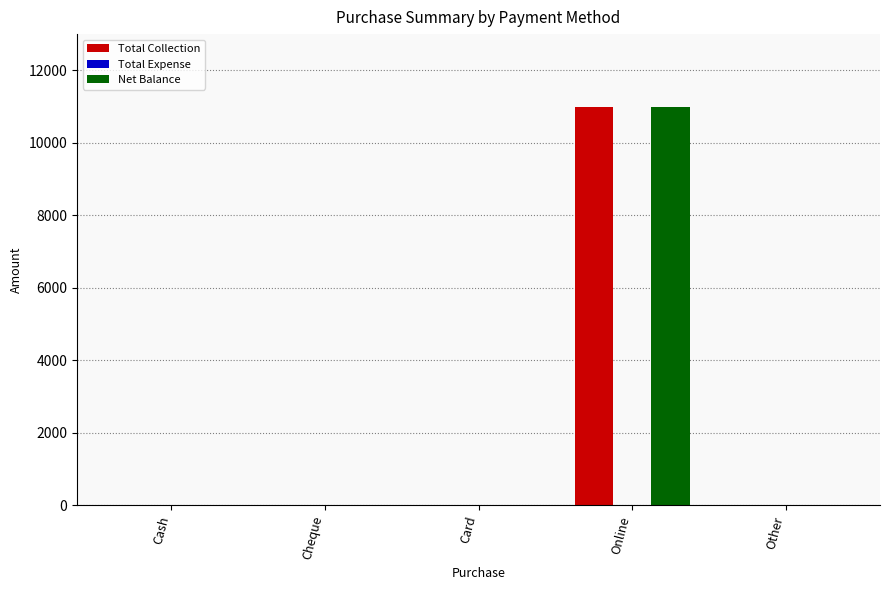

What is the highest value of the Total Collection series?

11000